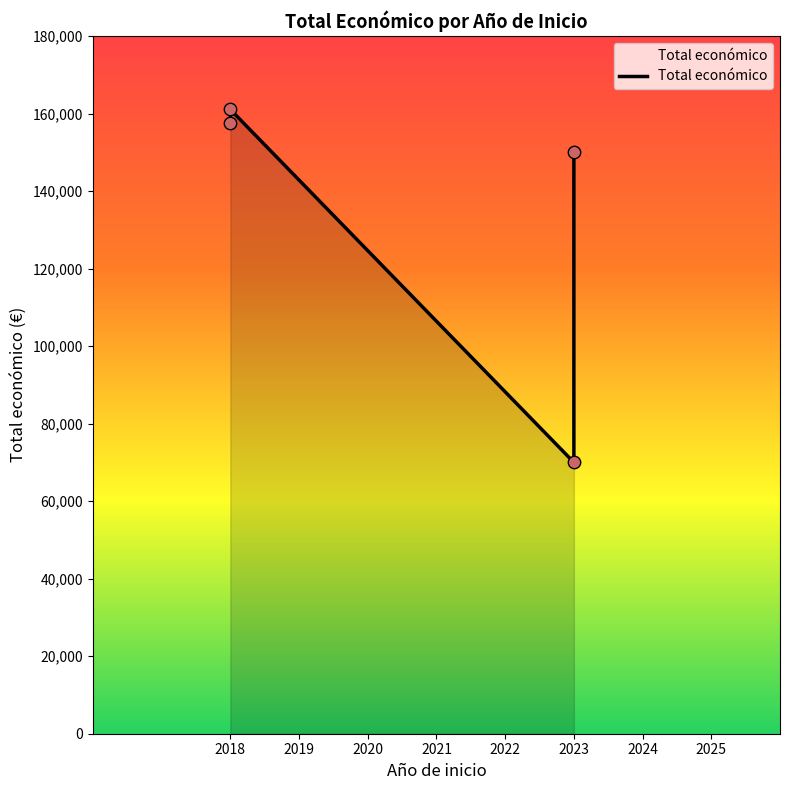

Which has a higher value, 2023 (SENSA) or 2023 (Arroz Pirineos)?

2023 (SENSA)